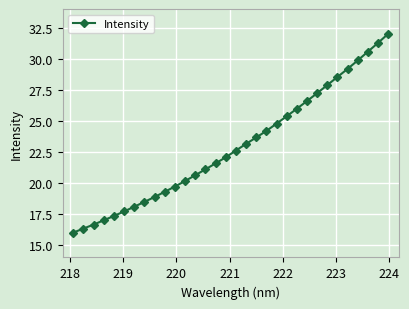

What is the difference between the maximum and second lowest values?

15.7